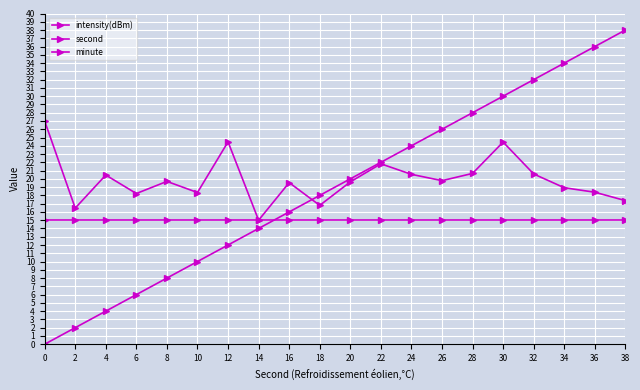

What value does the second series have at 4?

4.0